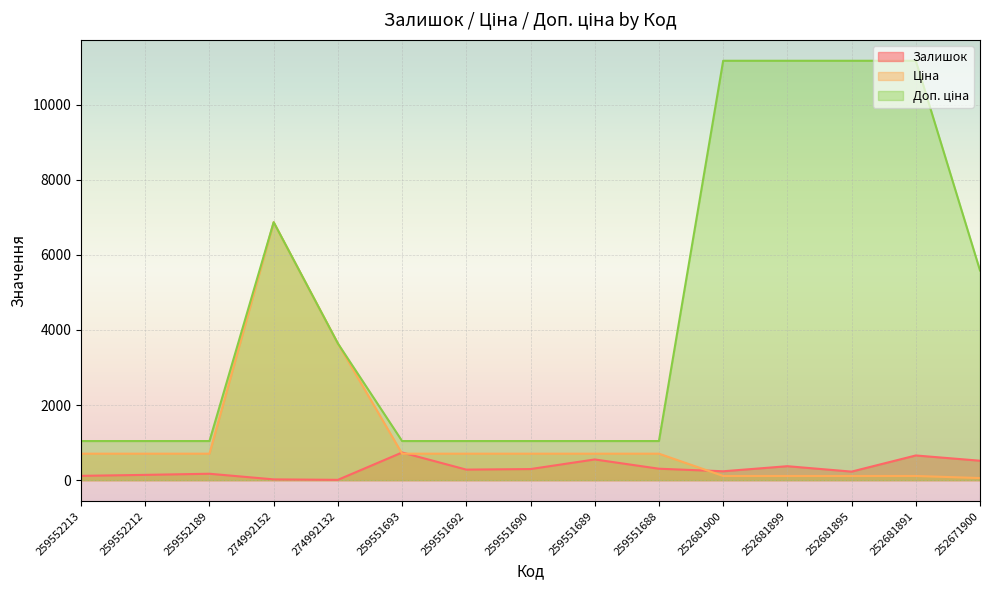

What is the label of the 2nd point from the right?

252681891